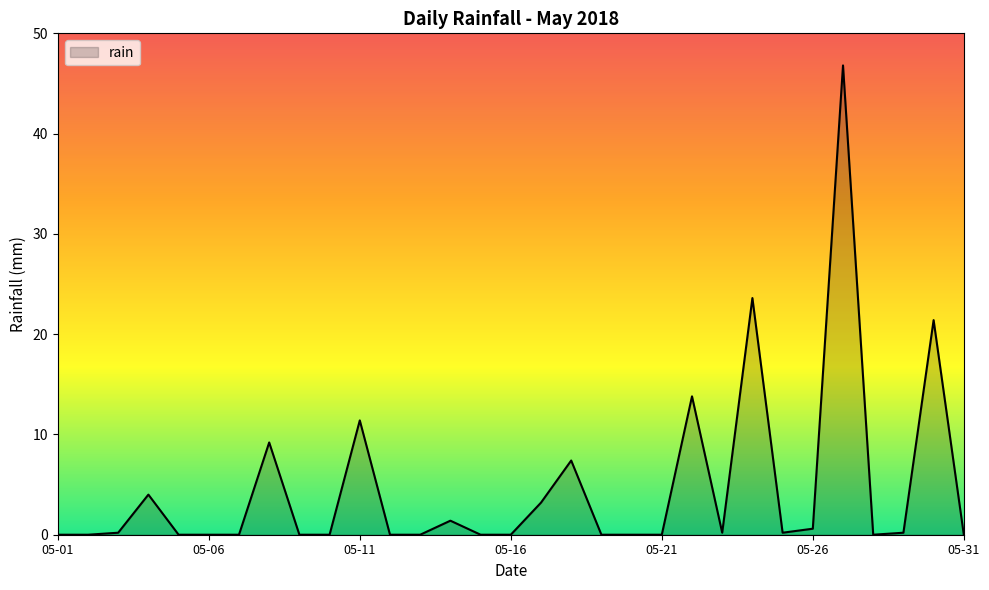

What is the difference between the maximum and minimum values?

46.8